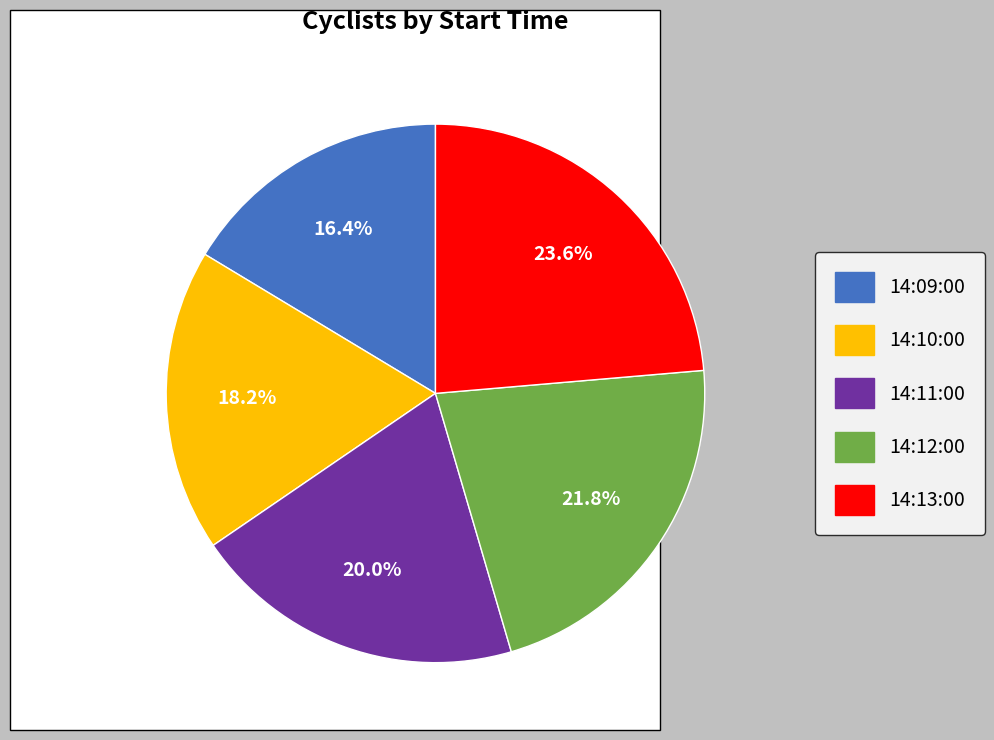

Which category has the biggest portion of the pie?

14:13:00